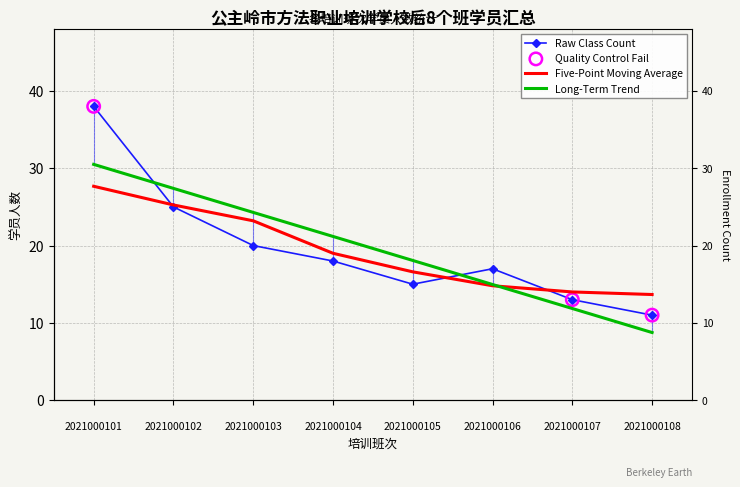

Approximately how many times larger is the value at 2021000104 compared to 2021000108?

1.6